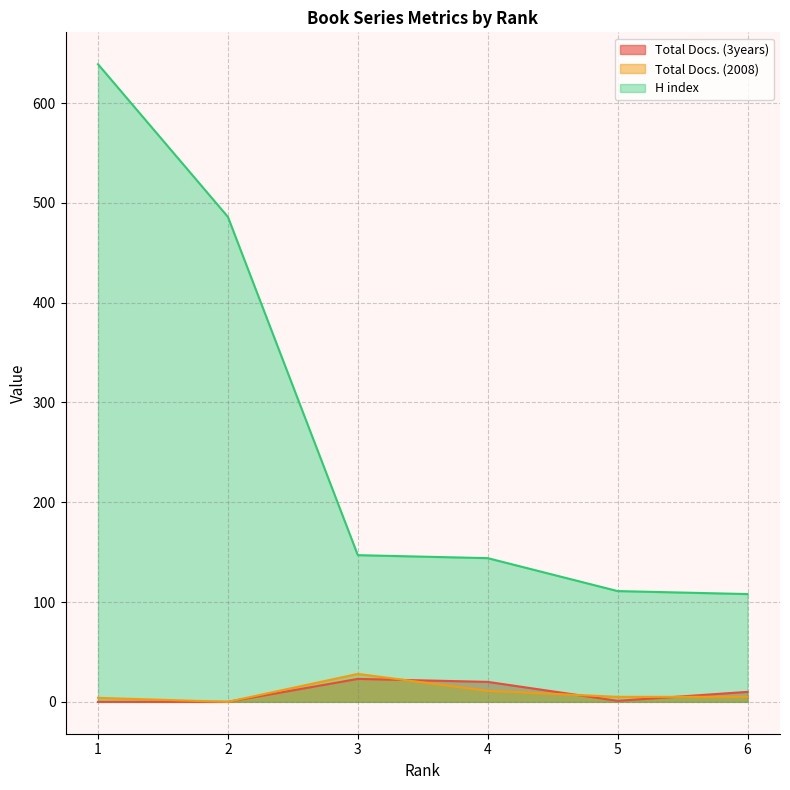

Count the number of data series in this chart.

3